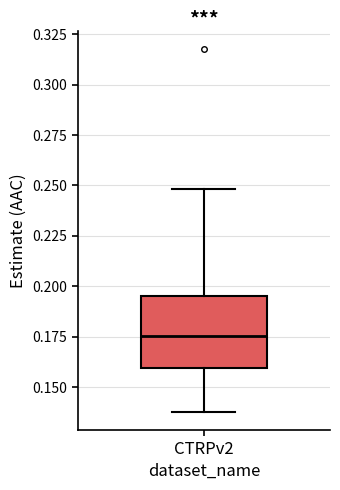

Transcribe this box plot: give where the median line is, the range the box spans, and where the two whiskers end, as read against the y-axis. The values are not printed on the chart, so give them approximately, as read against the axis.

median 0.175, box 0.160 to 0.195, whiskers 0.140 to 0.250